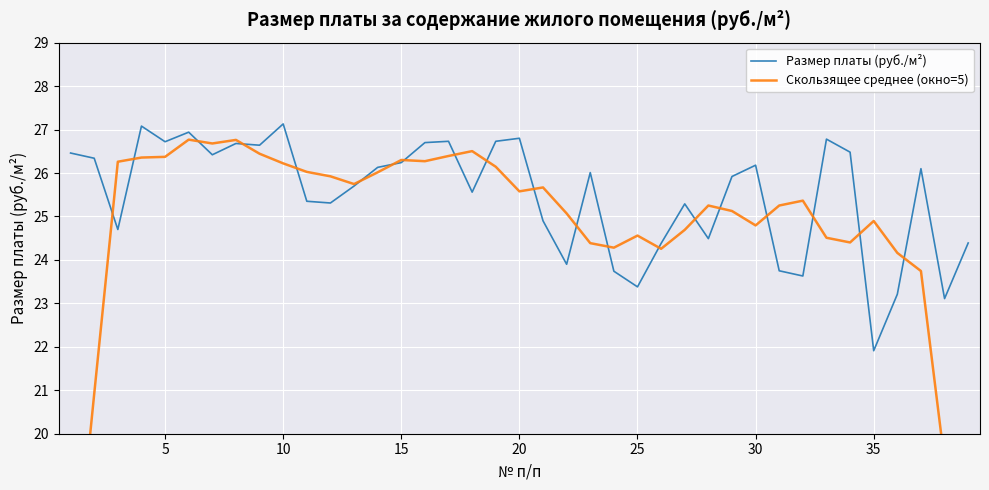

What is the maximum value for Размер платы (руб./м²)?

27.1